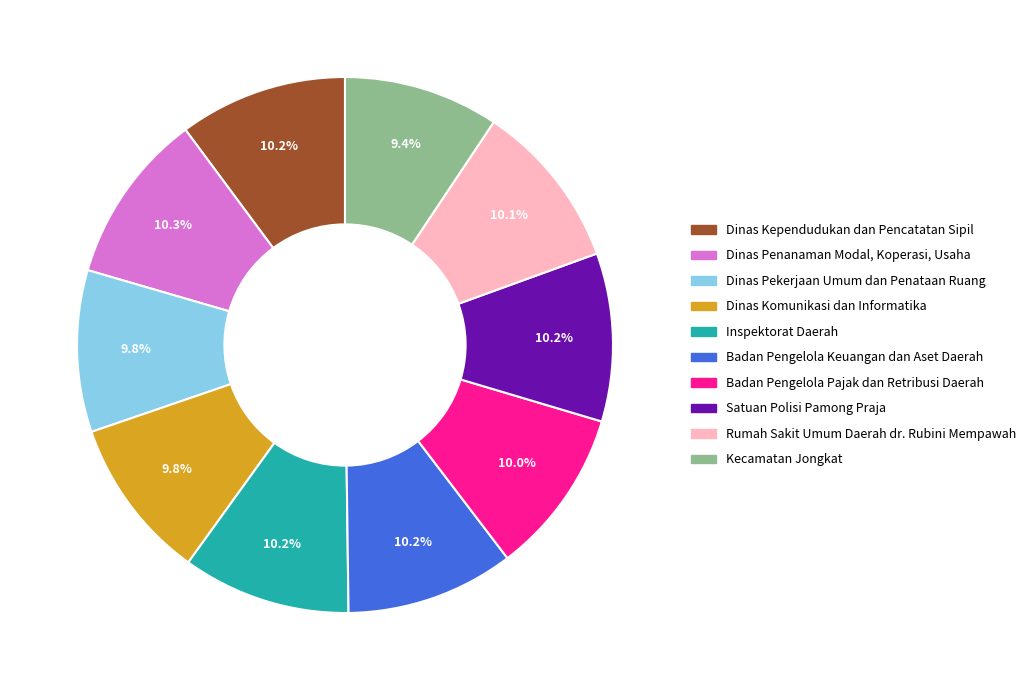

Do Dinas Pekerjaan Umum dan Penataan Ruang and Kecamatan Jongkat together represent more than half of the pie?

No